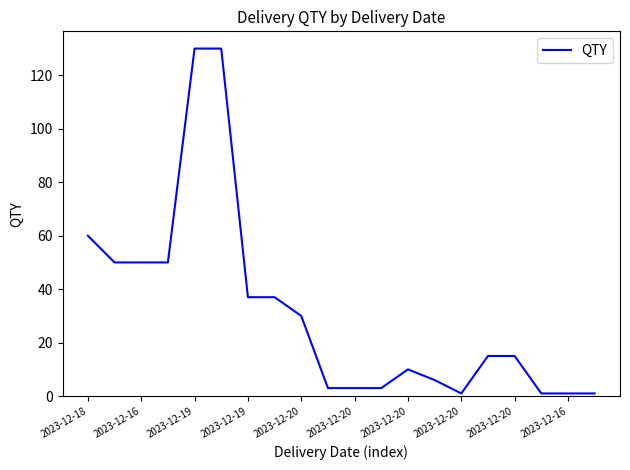

True or false: the data has more than 0 interior local peaks.

True